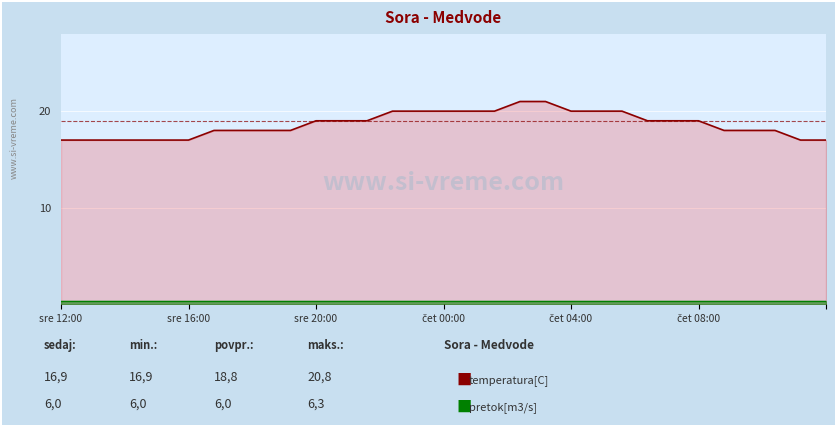

Is the value of pretok[m3/s] at čet 04:00 greater than the value of temperatura[C] at čet 04:00?

No